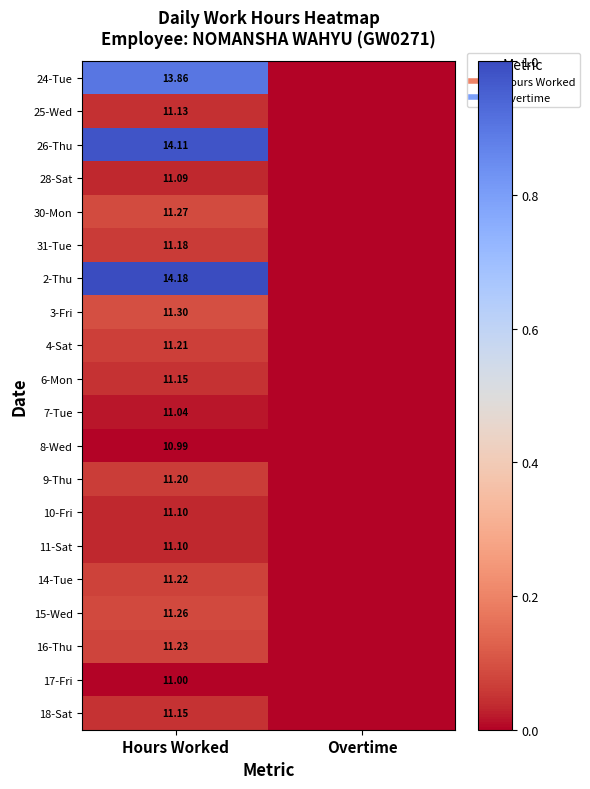

True or false: 15-Wed has a value of 0.1 at Hours Worked.

True